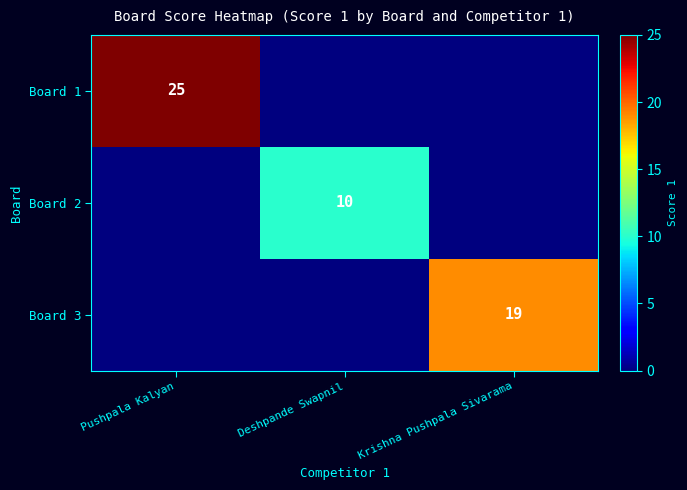

The value of Board 3 at Krishna Pushpala Sivarama is 11. True or false?

False